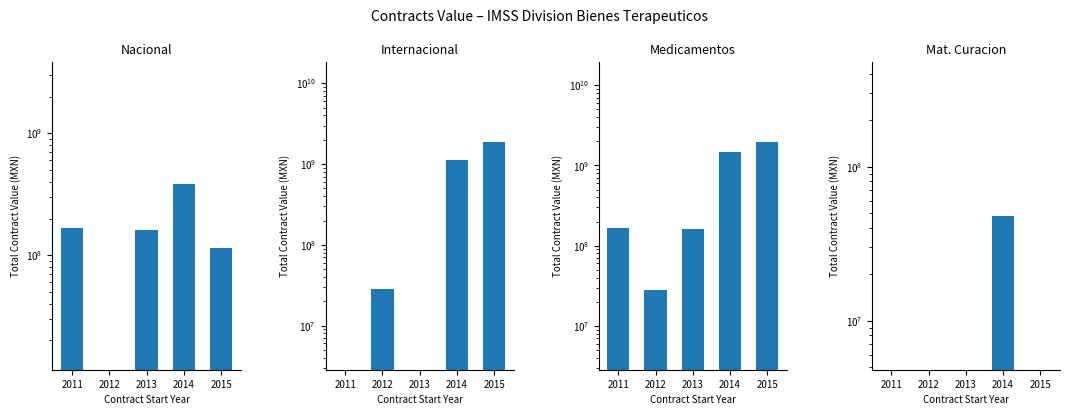

Which has a higher value, 2014 or 2011?

2014